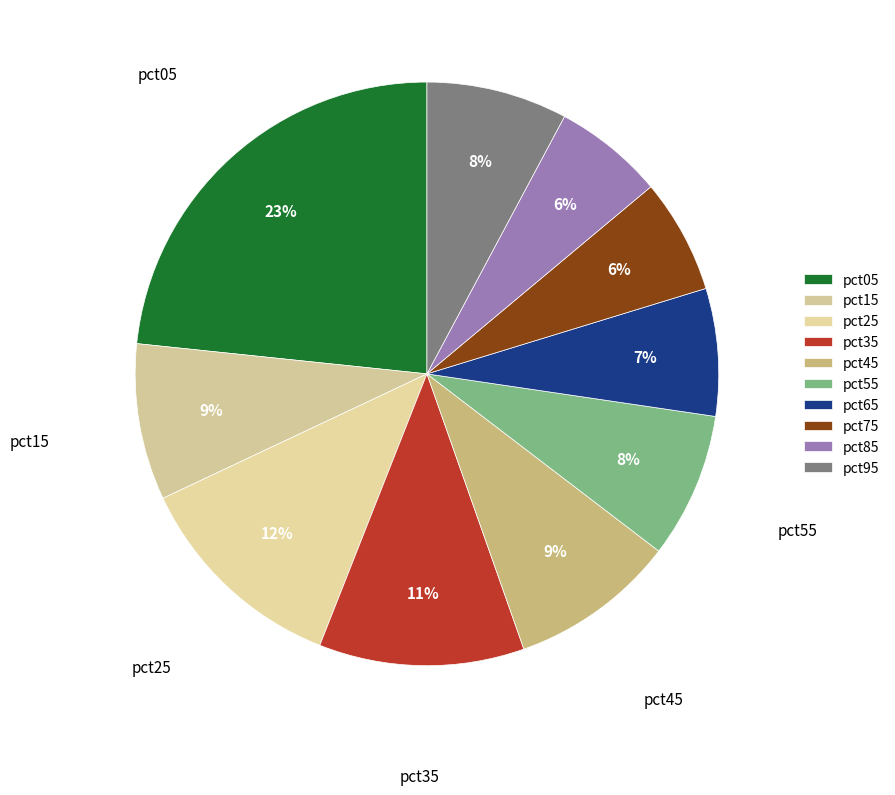

Is there a majority slice in this chart?

No